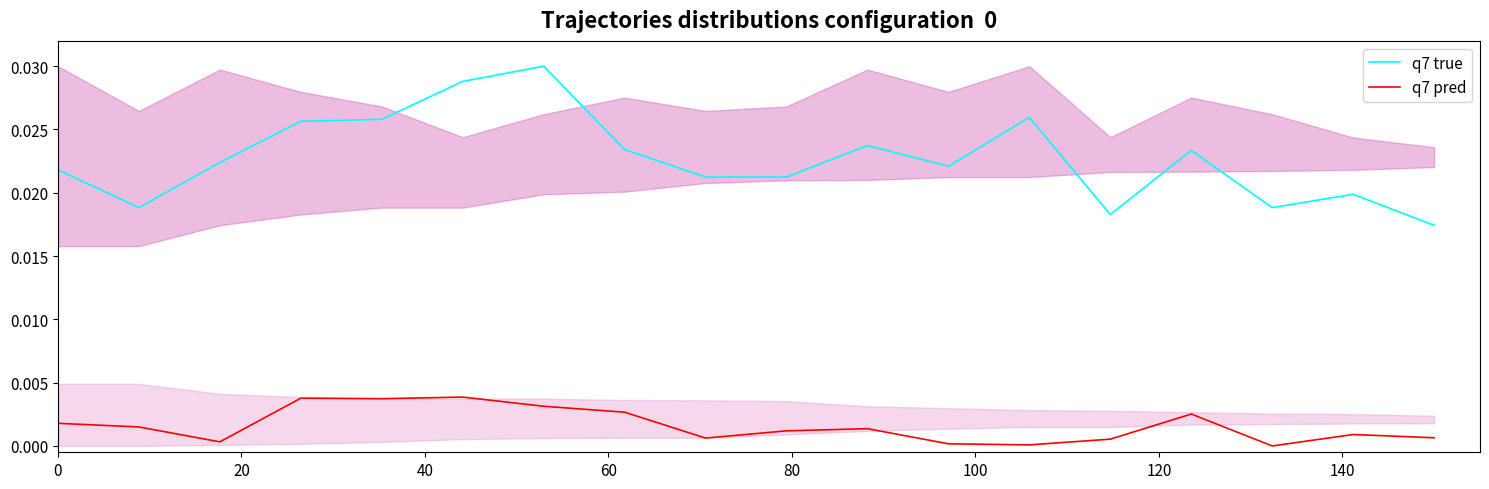

True or false: P1 true and P2 pred intersect in this chart.

False